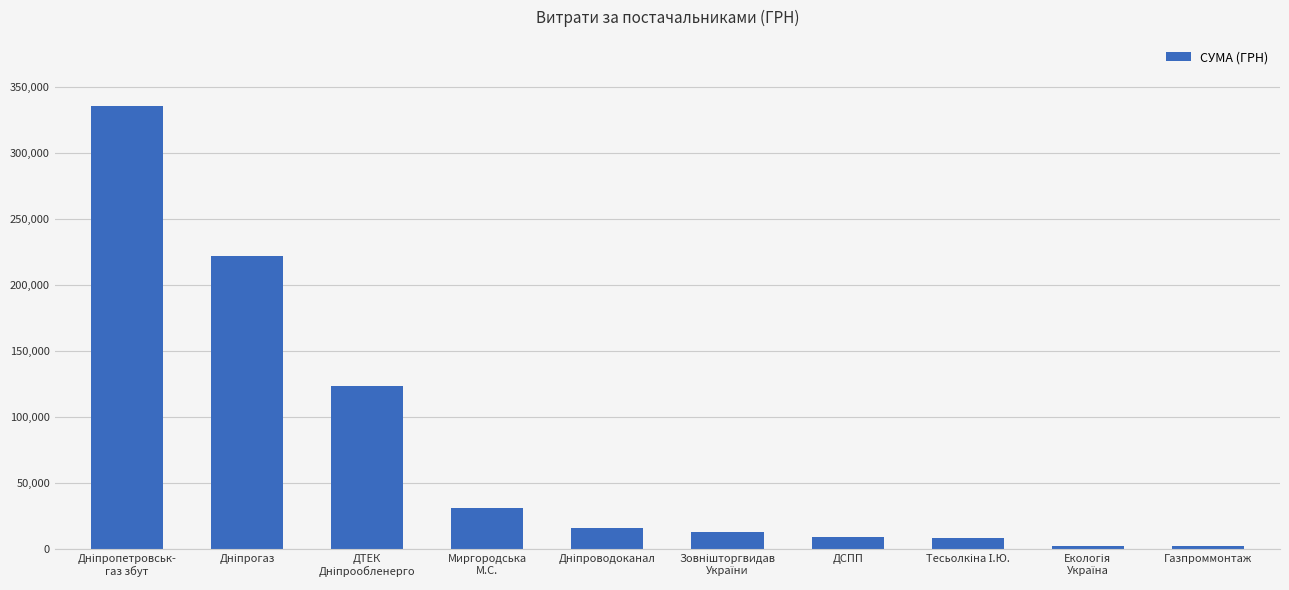

What is the difference between the maximum and minimum values?

332669.6